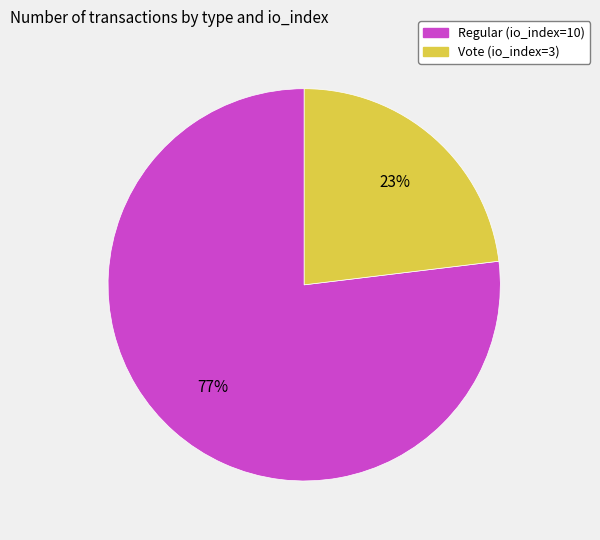

How many slices are in this pie chart?

2